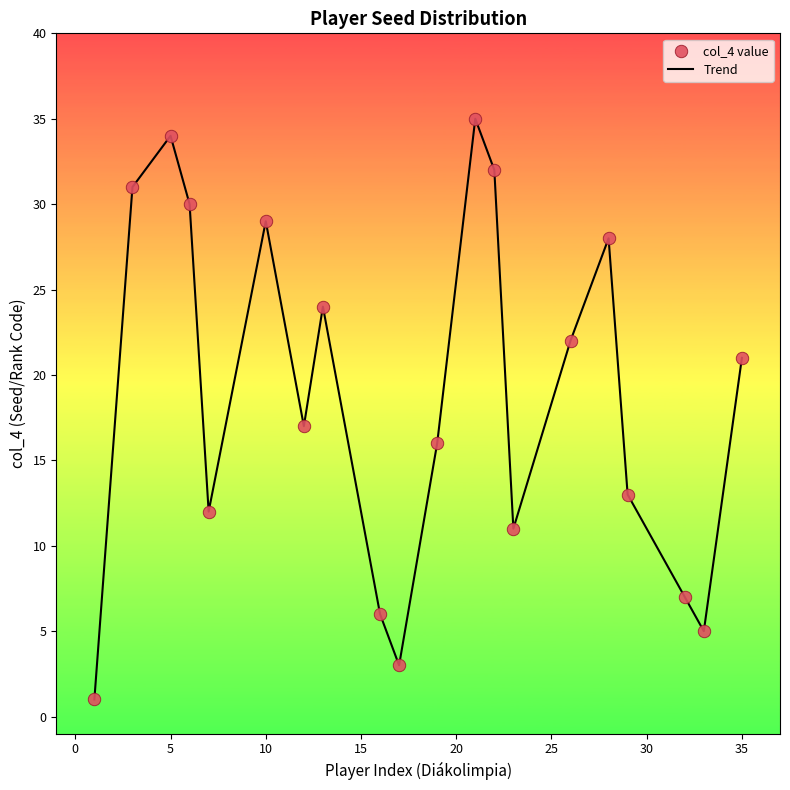

What is the maximum value shown in the chart?

35